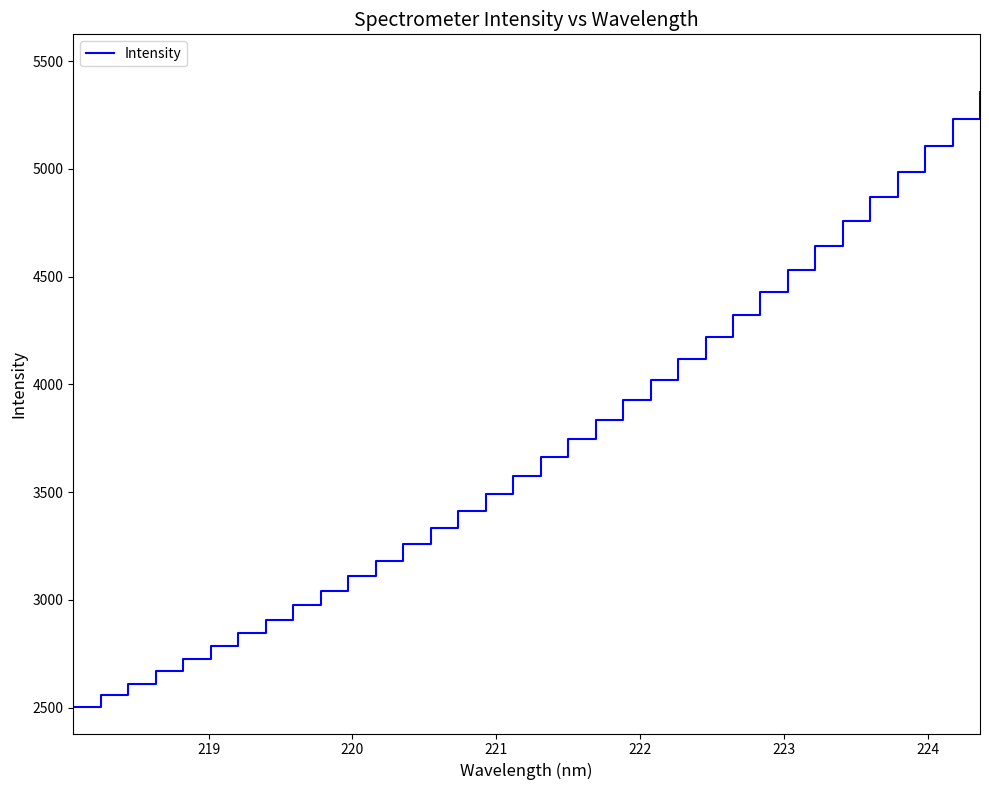

True or false: the data has more than 0 interior local peaks.

False